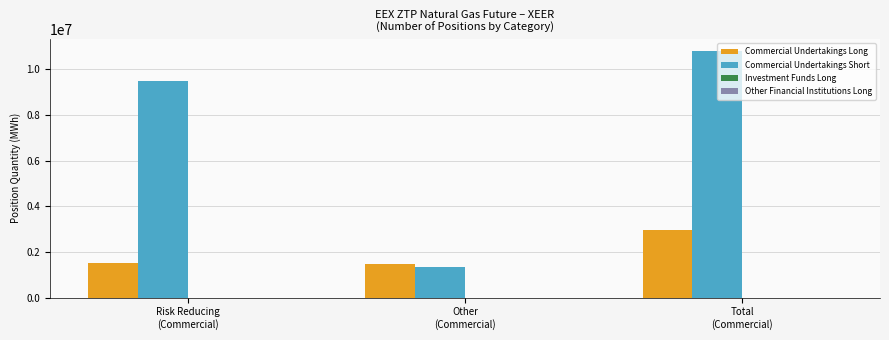

What is the lowest value of the Commercial Undertakings Long series?

1483680